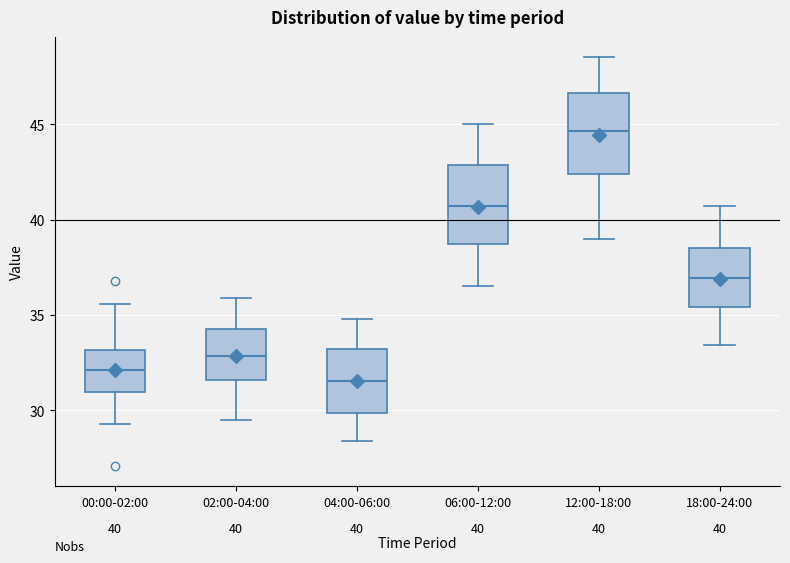

Which box has the lowest median line?

04:00-06:00